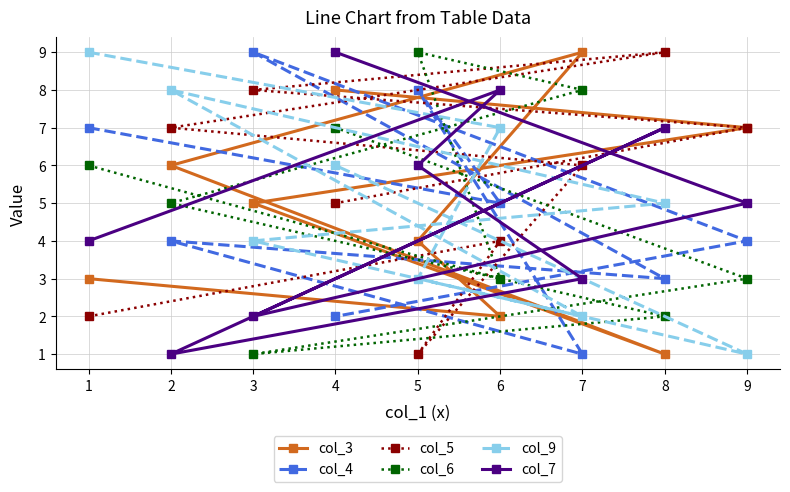

How many data points does each series have?

9